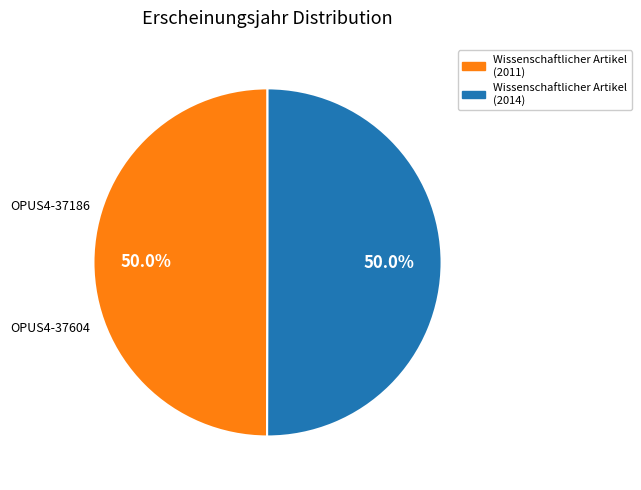

Combined, what portion of the pie is Wissenschaftlicher Artikel (2011) and Wissenschaftlicher Artikel (2014)?

100.0%